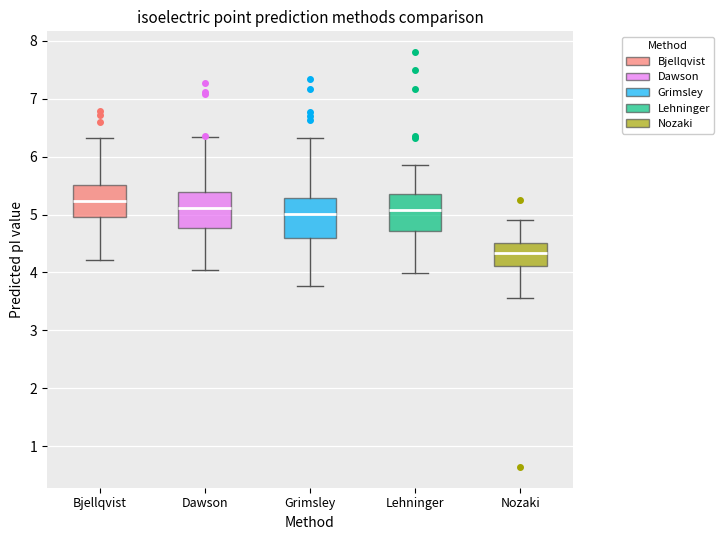

Which box has the highest median line?

Bjellqvist